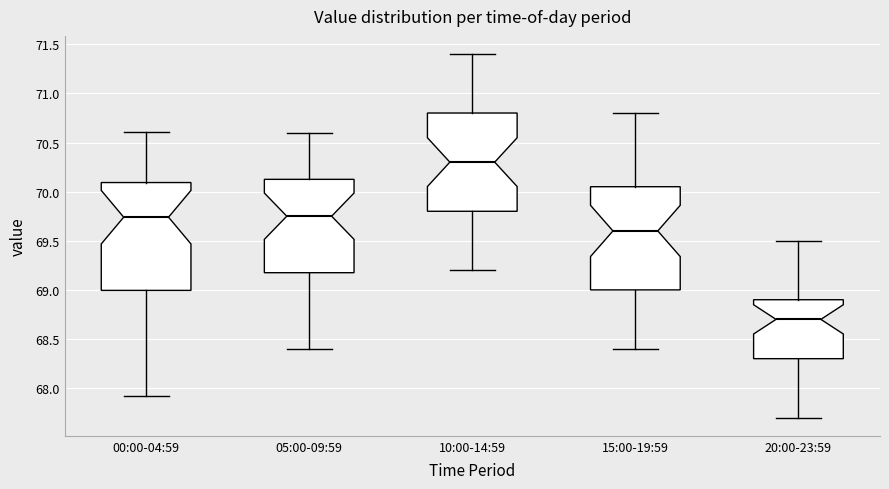

Where does the lower whisker of the box for 20:00-23:59 end on the y-axis? The values are not printed on the chart, so give them approximately, as read against the axis.

67.70